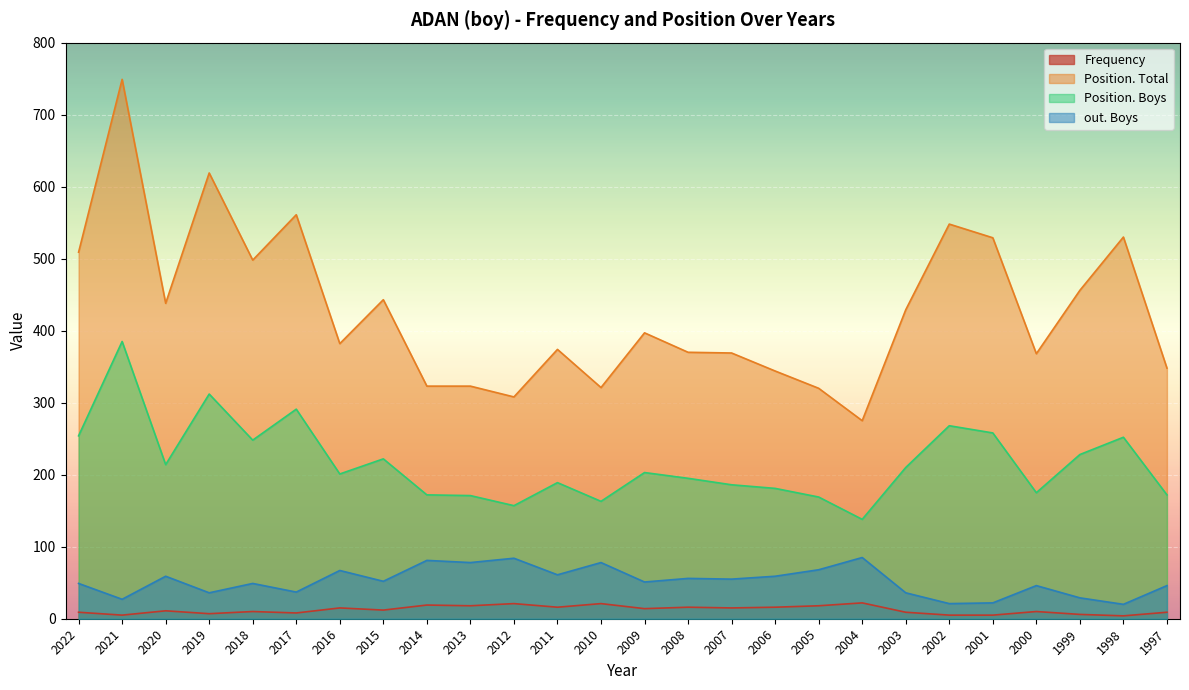

At which label is Position. Boys closest to 261?

2001